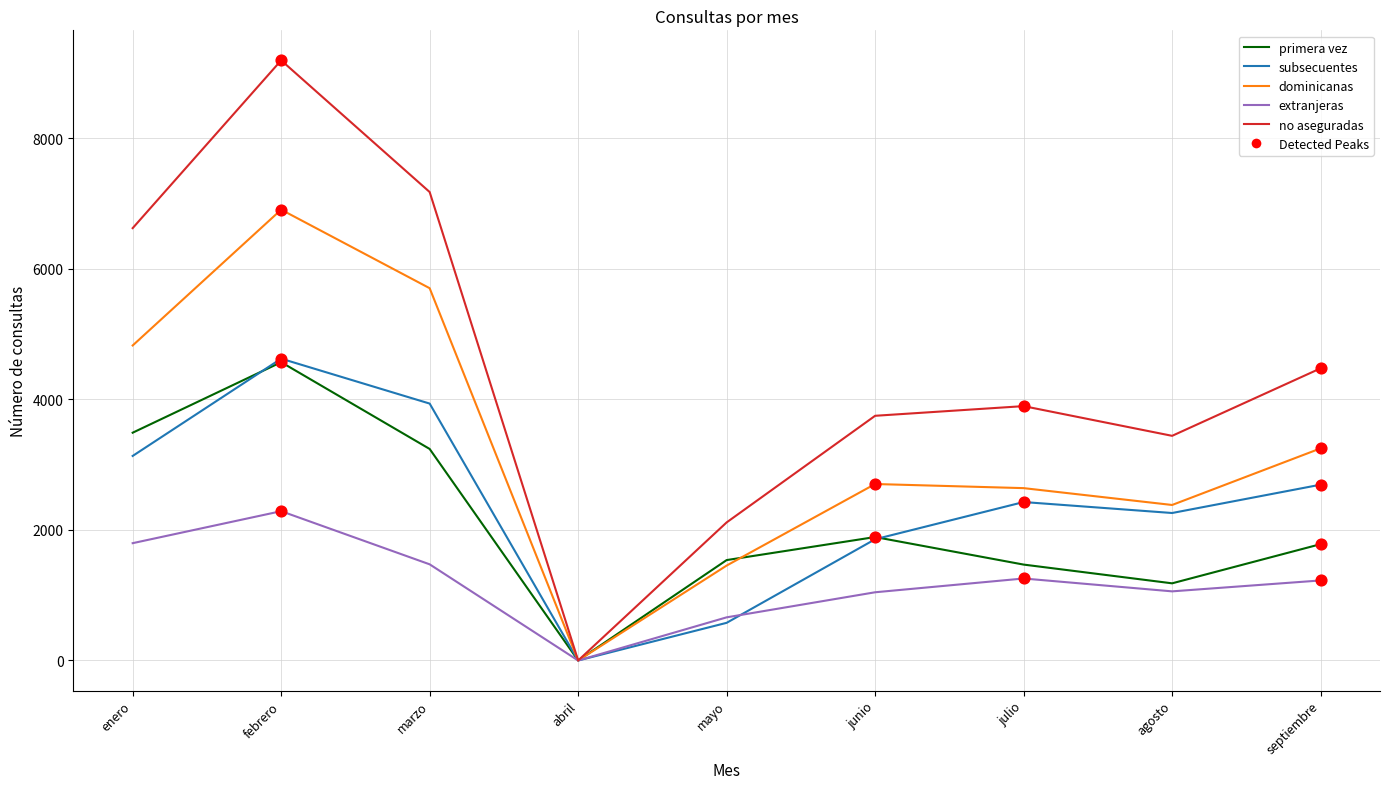

Which series has the largest total across all categories?

no aseguradas